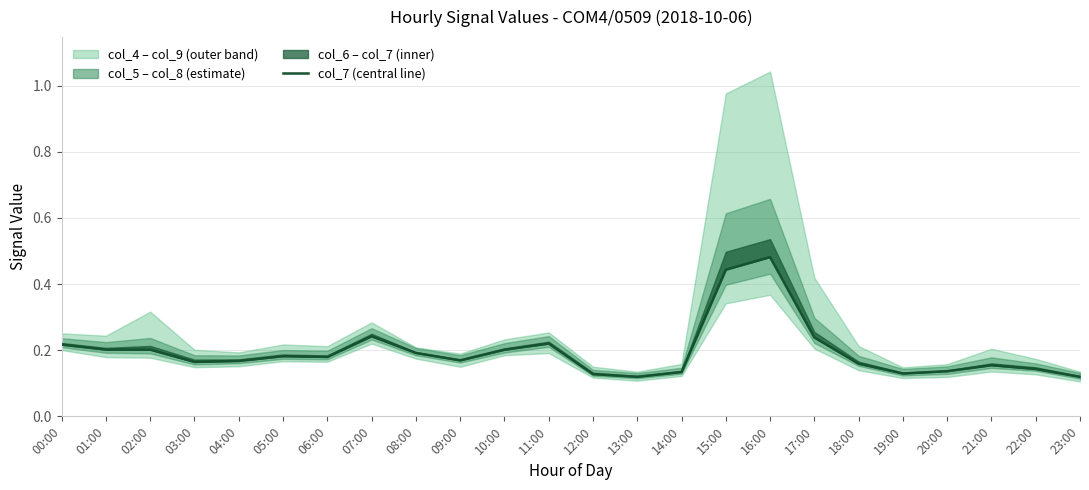

What position from the left is 19:00?

20